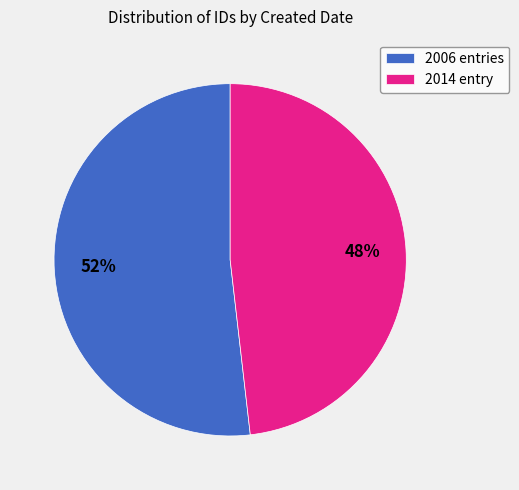

Is it true that 2006 entries is 52% of the pie?

True